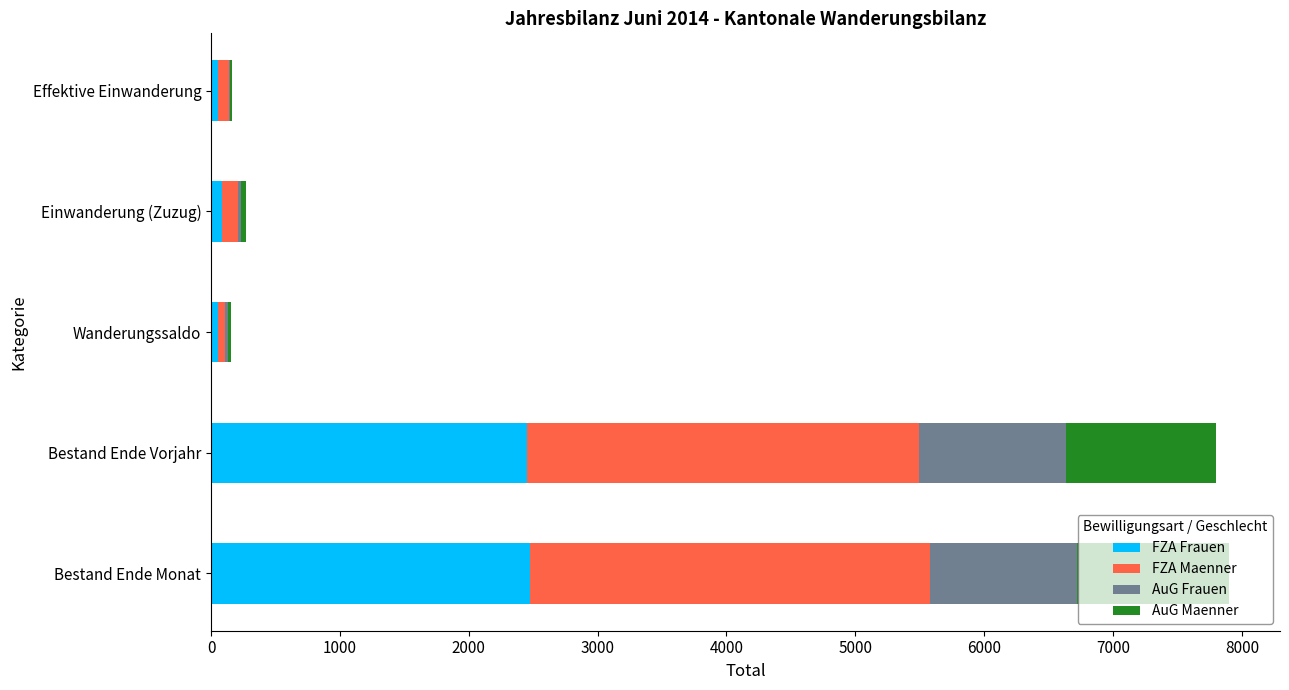

What are all the series names shown in the legend?

FZA Frauen, FZA Maenner, AuG Frauen, AuG Maenner